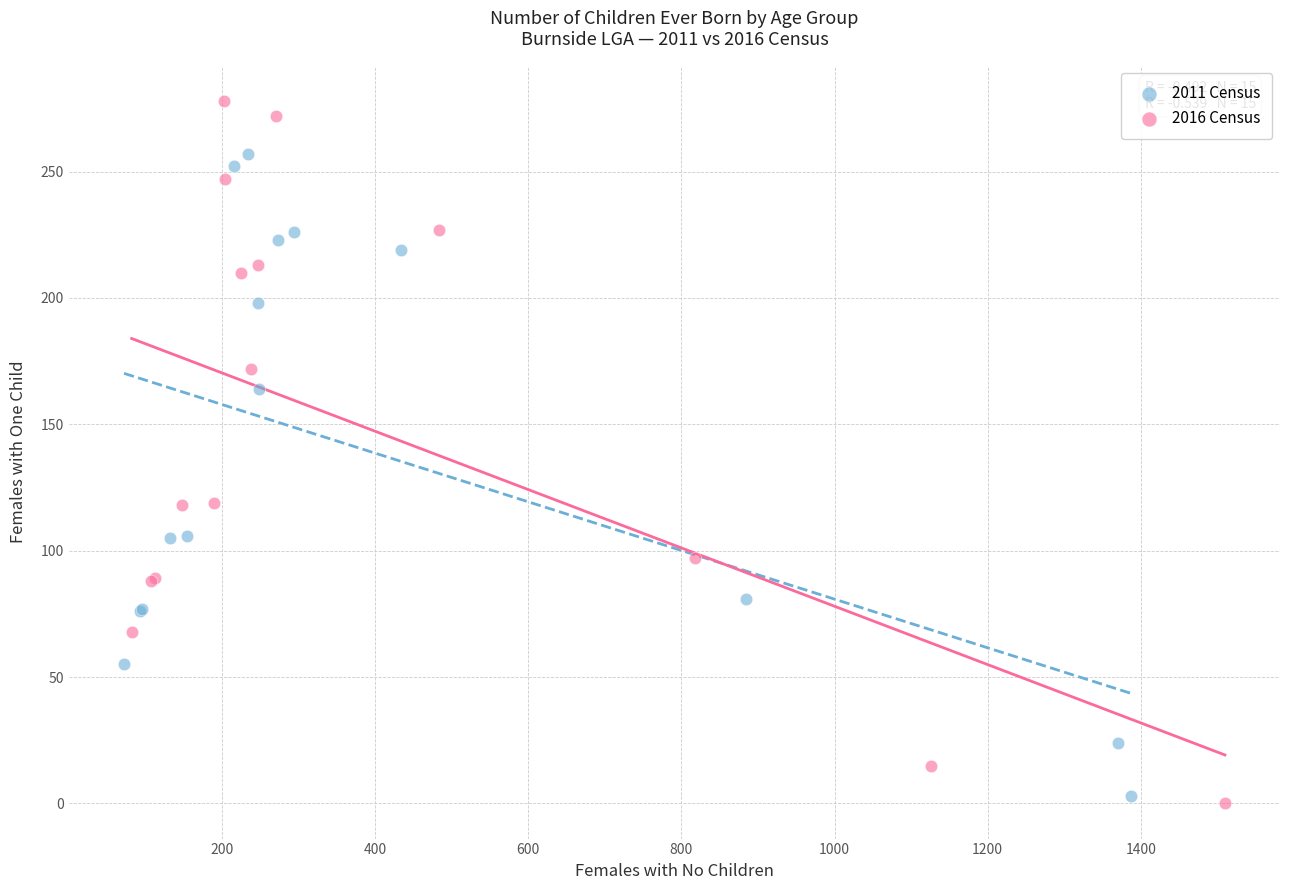

Which series has the largest Y range (max minus min)?

2016 Census